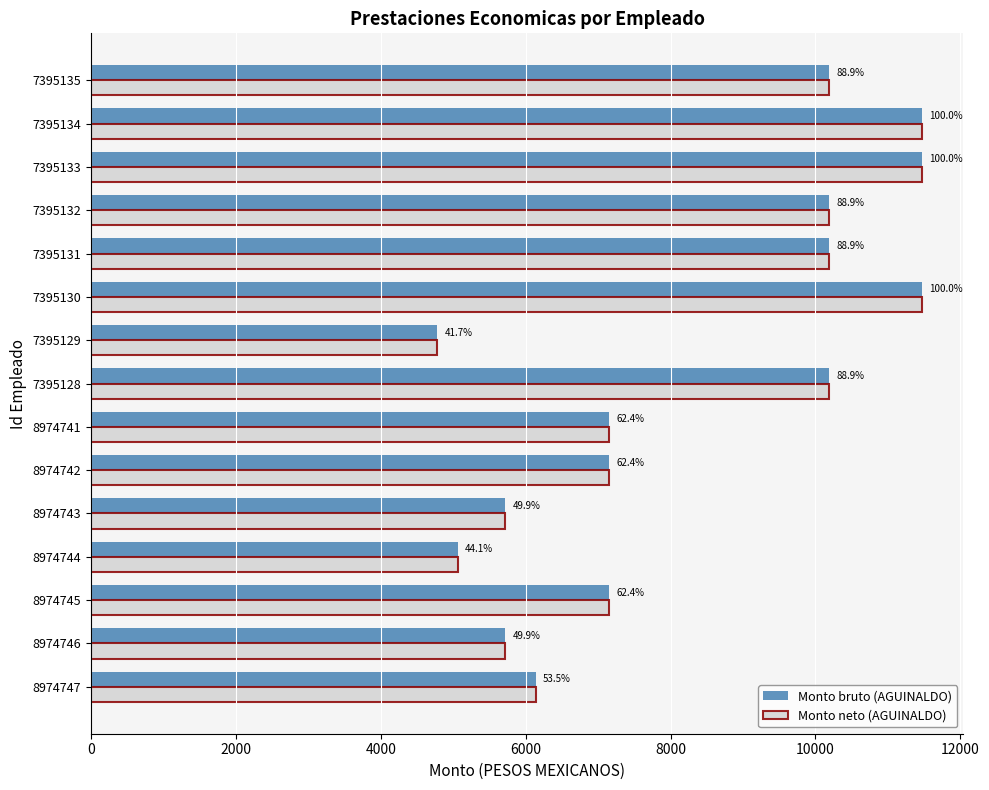

What are all the series names shown in the legend?

Monto bruto (AGUINALDO), Monto neto (AGUINALDO)